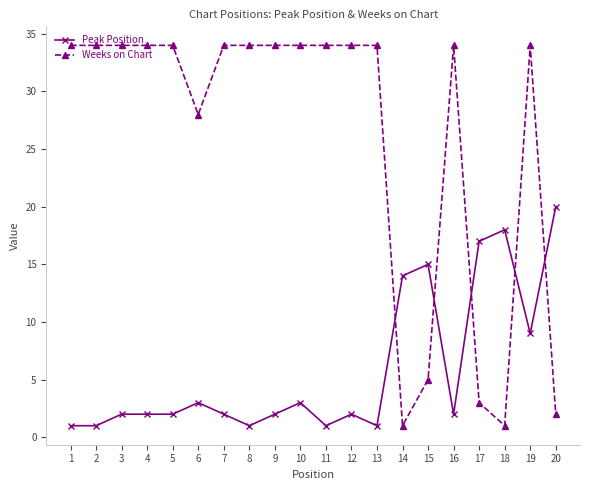

List the series in order of their overall mean, lowest first.

Peak Position, Weeks on Chart